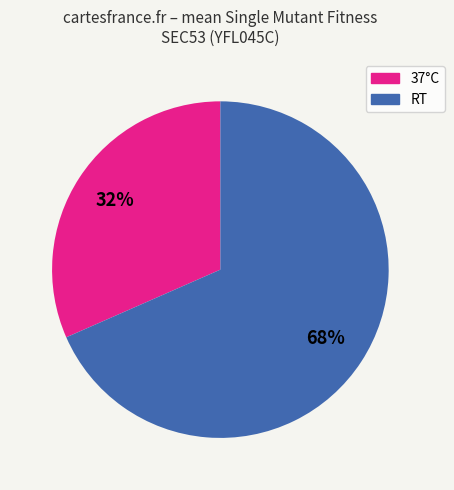

Is there any slice that represents more than half of the pie?

Yes